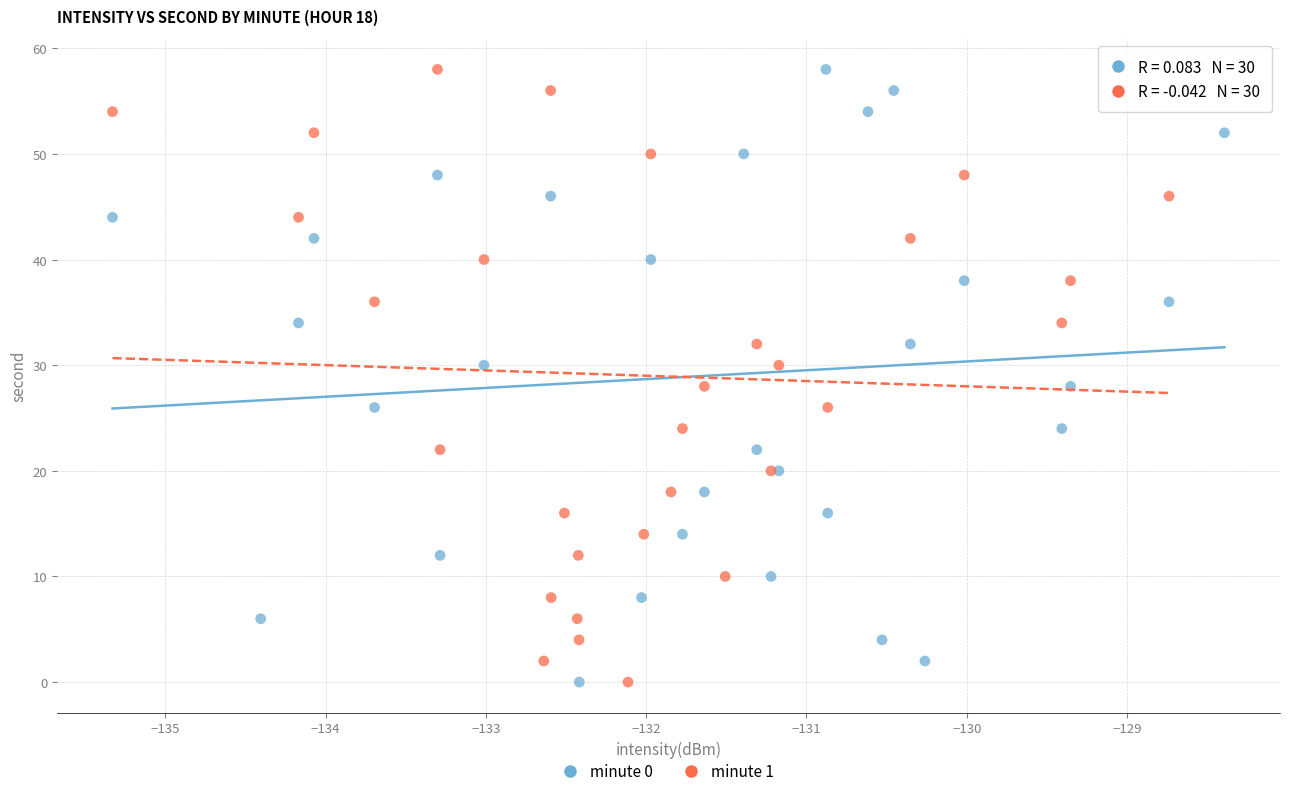

What are all the series names shown in the legend?

minute 0, minute 1